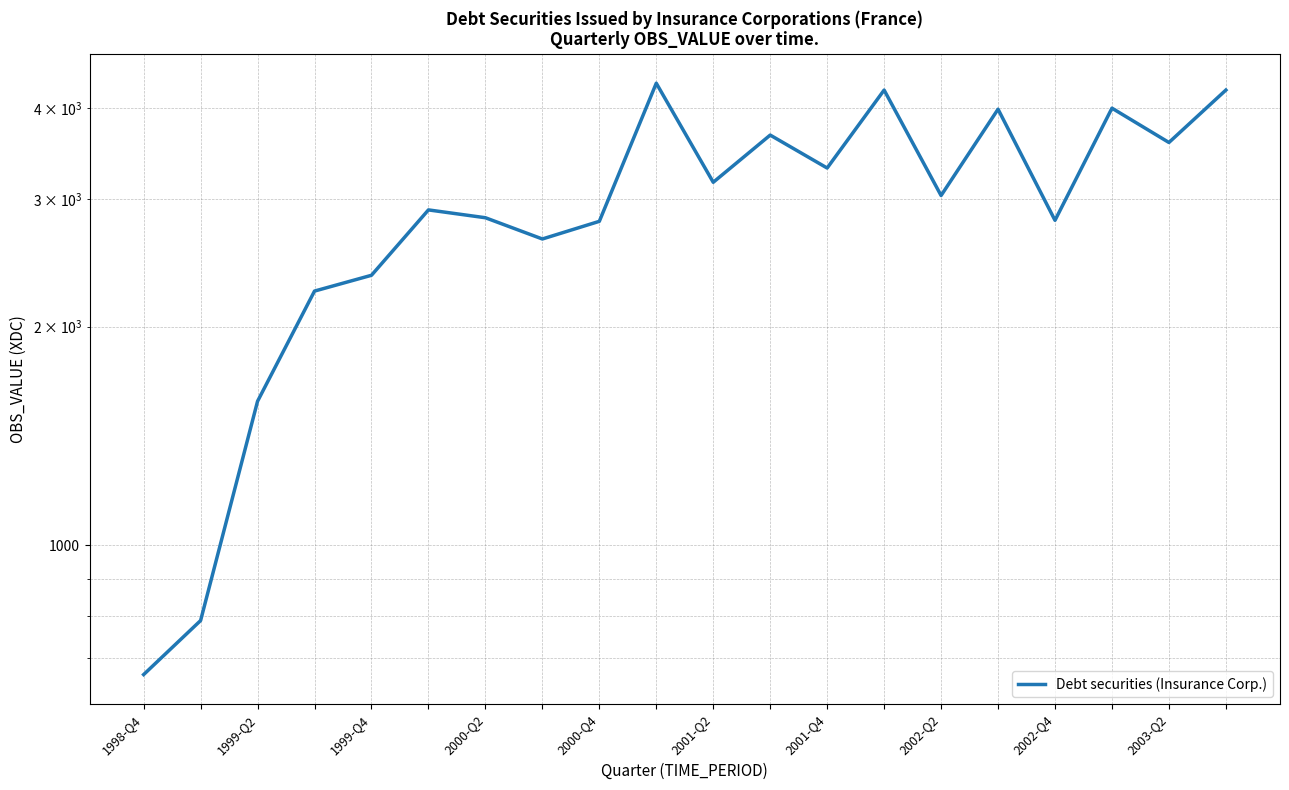

List the labels in order of value, smallest first.

1998-Q4, 1999-Q2, 1999-Q4, 2000-Q2, 2000-Q4, 2002-Q2, 2002-Q4, 16, 2001-Q4, 2001-Q2, 14, 10, 12, 18, 11, 15, 17, 13, 19, 2003-Q2